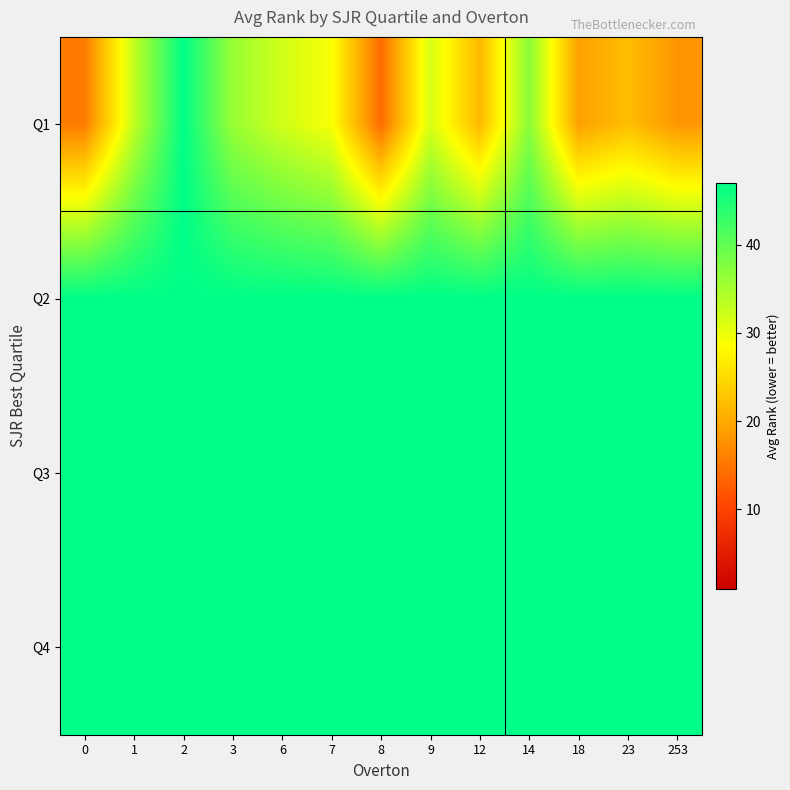

What is the total value across all series at 0?

156.4